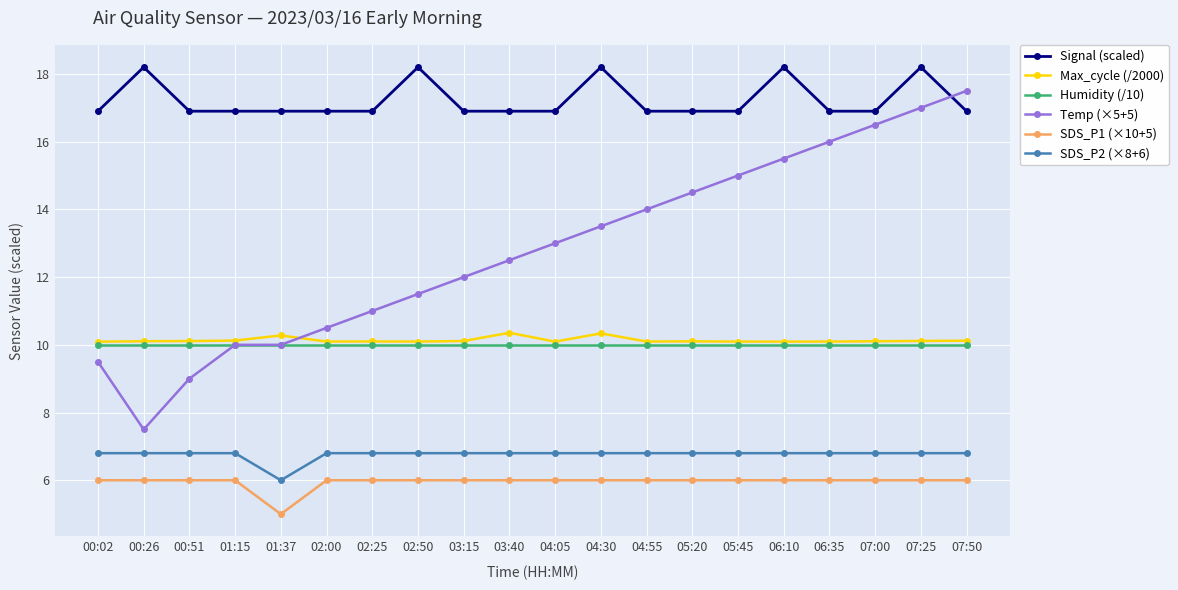

What is the greatest value displayed?

18.2